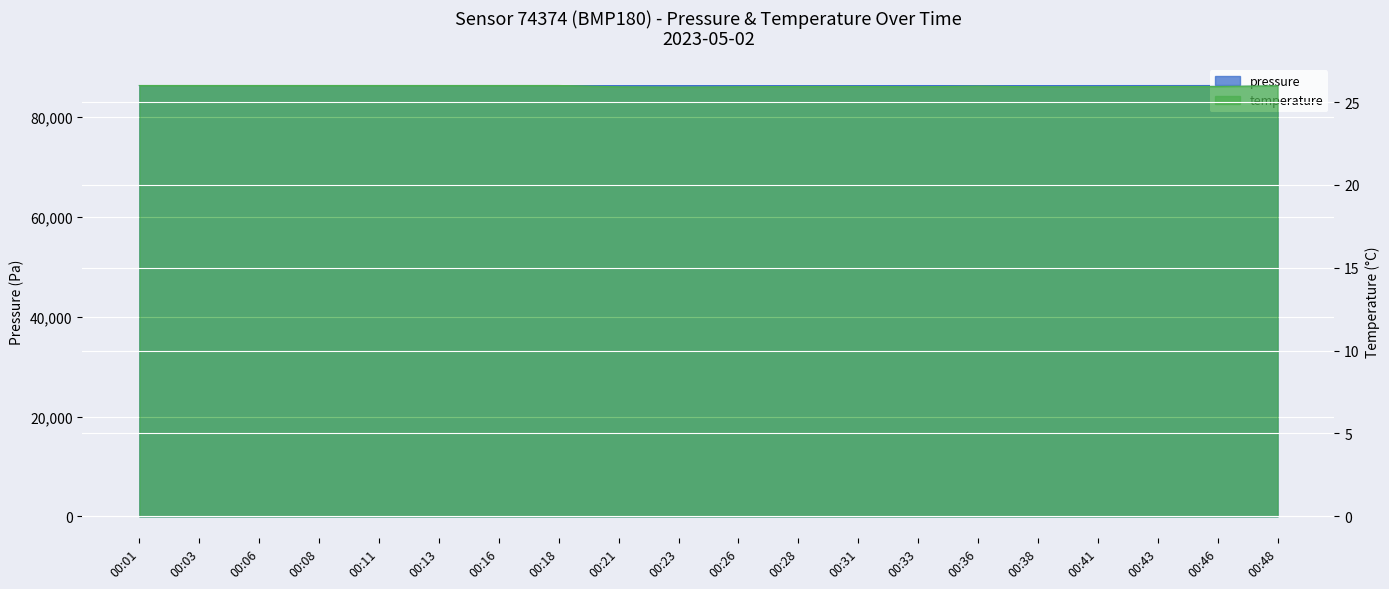

How many lines are shown in the chart?

2